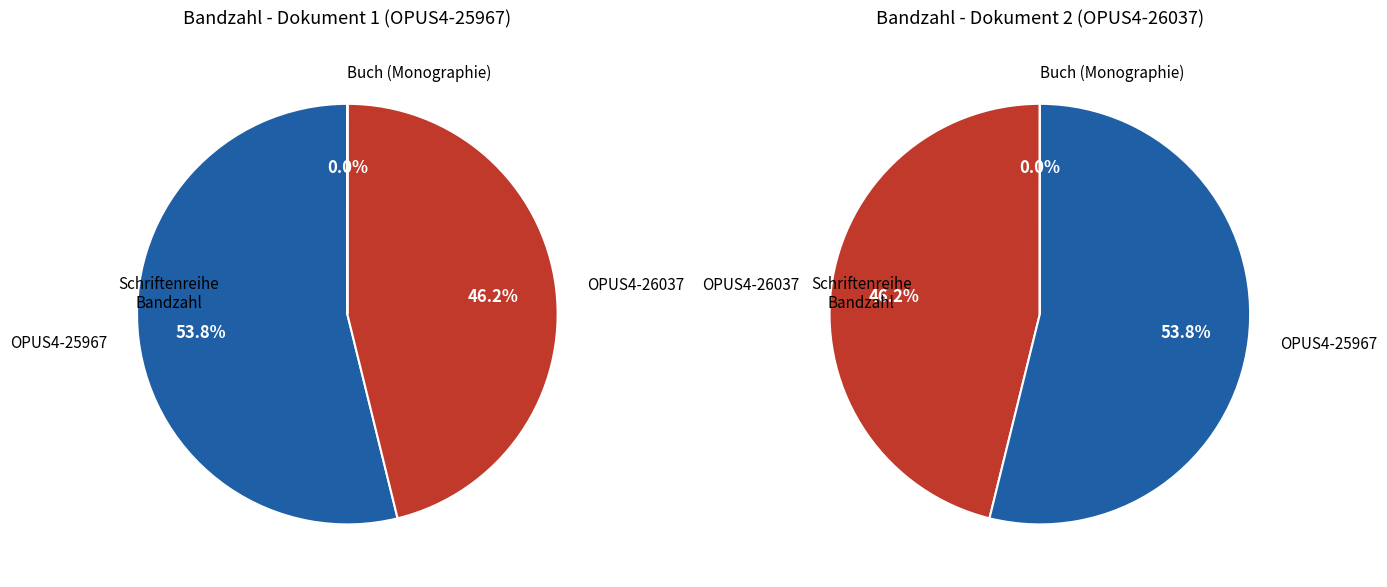

Which slice is the largest?

OPUS4-25967